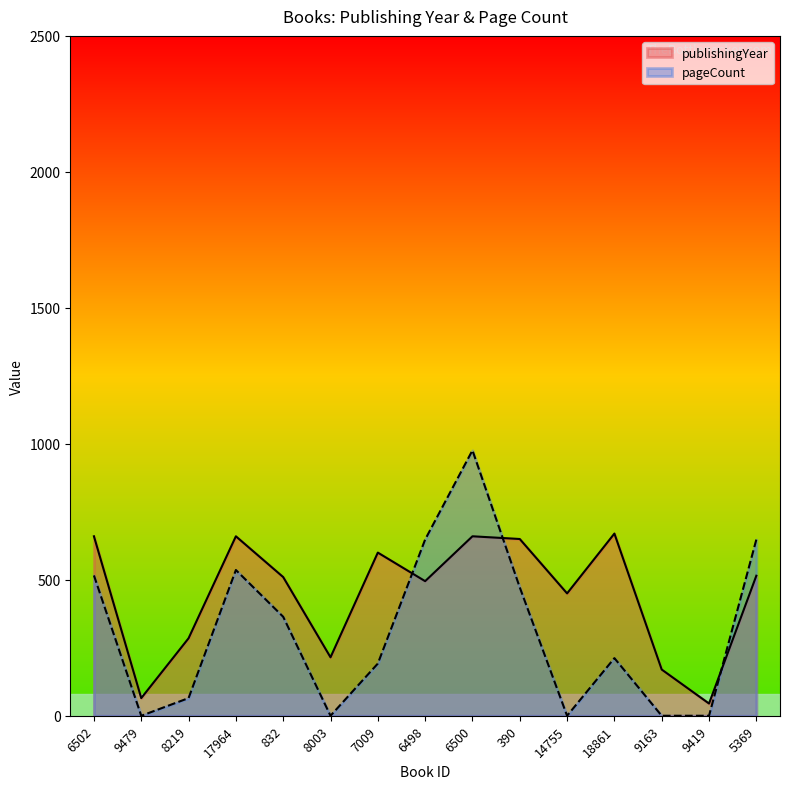

Which series has the largest total across all categories?

publishingYear